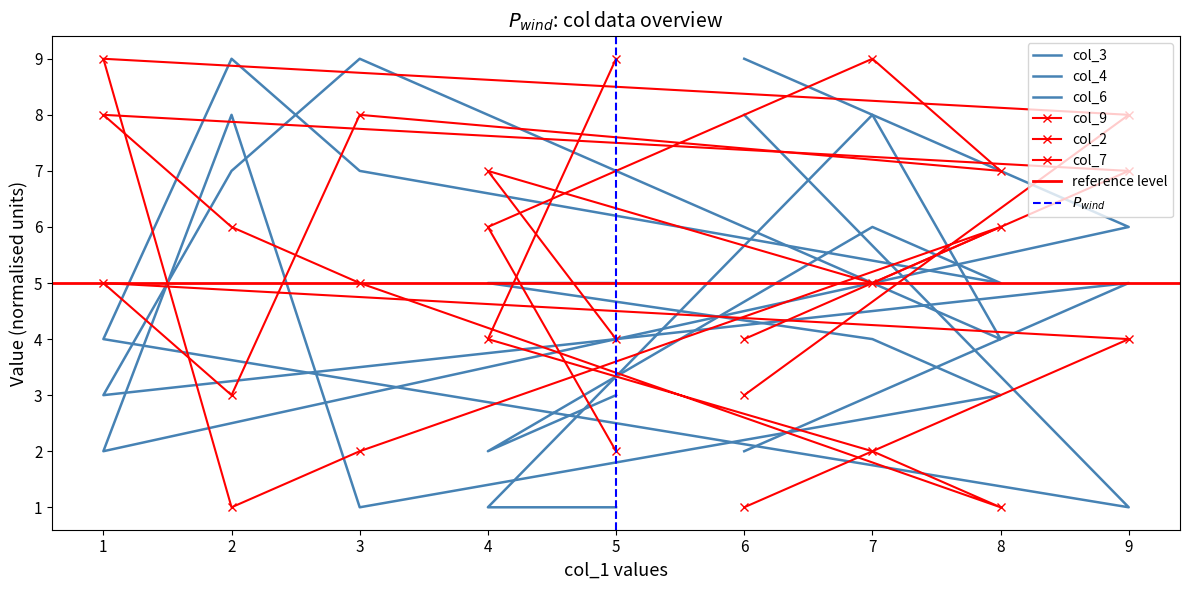

What position from the right is 2?

4